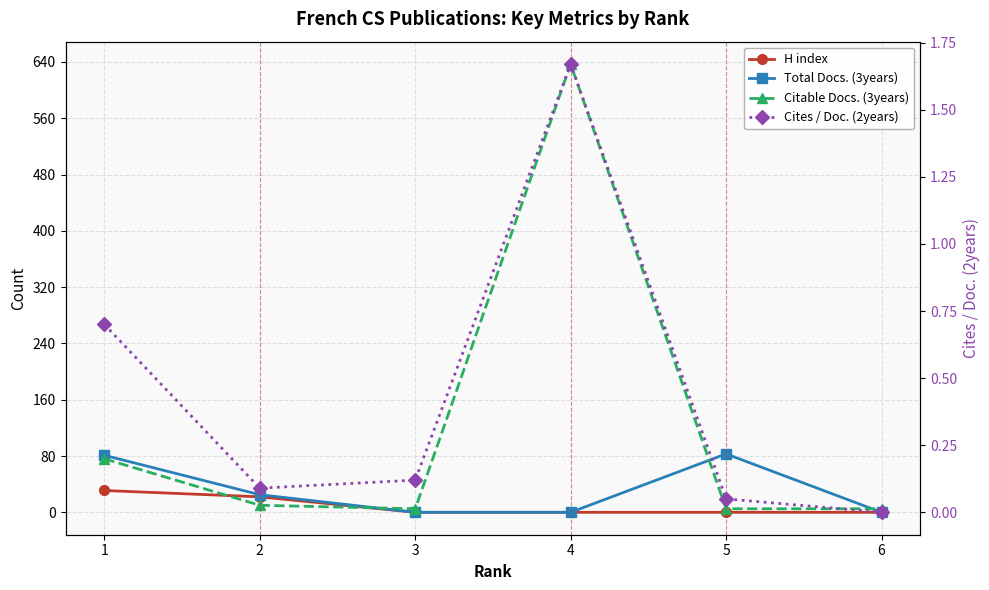

What is the total value across all series at 3?

5.1